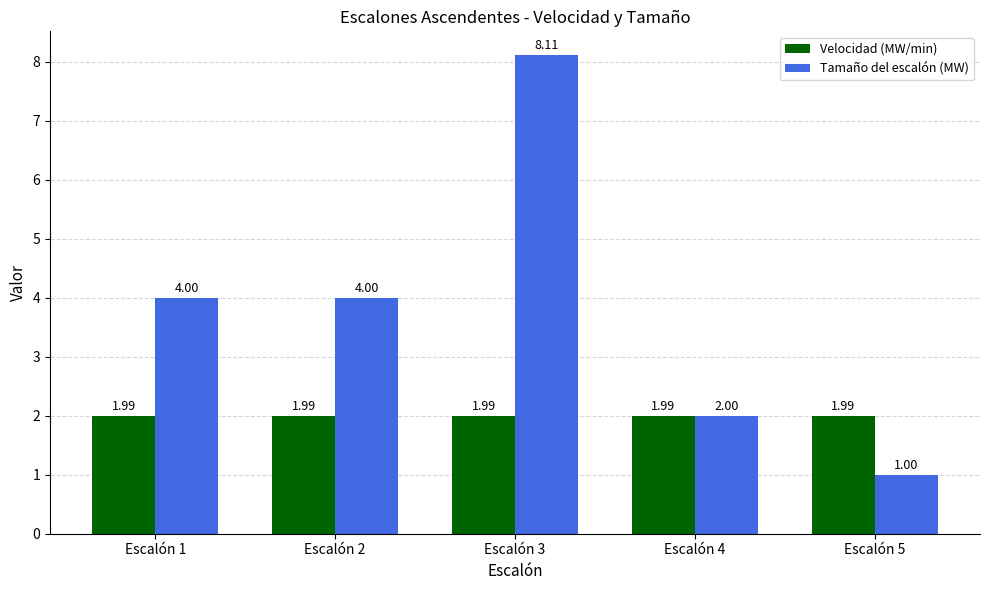

What is the total value across all series at Escalón 5?

3.0